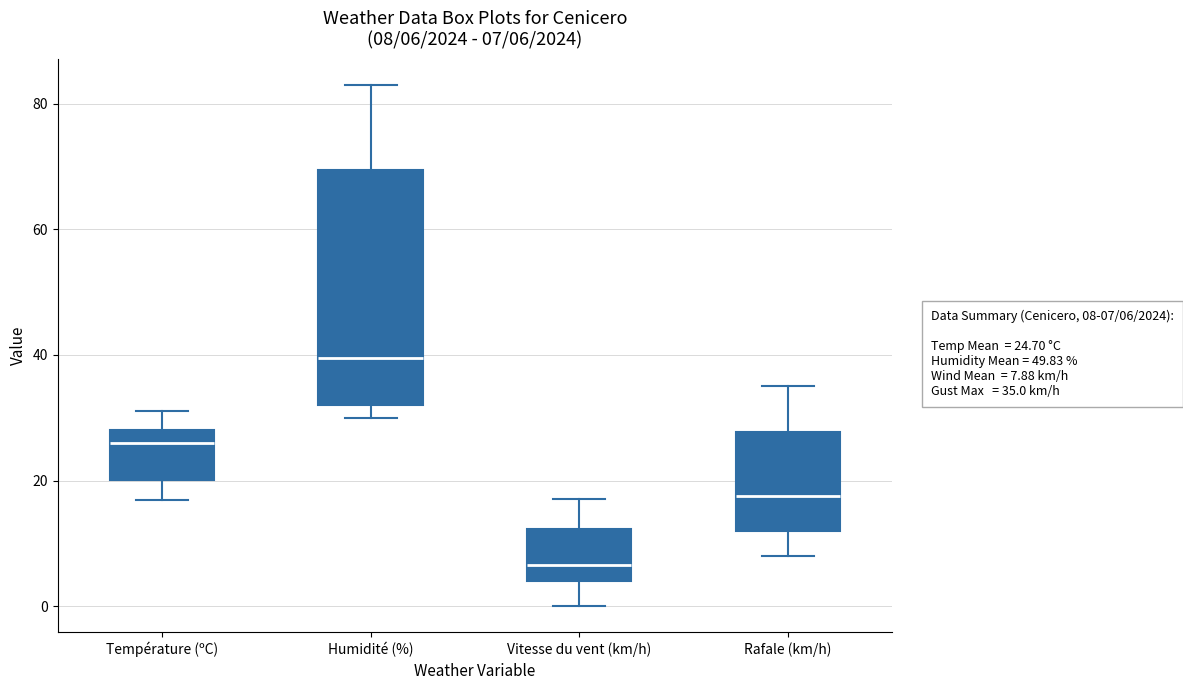

Which box is the tallest, from its lower edge to its upper edge?

Humidité (%)